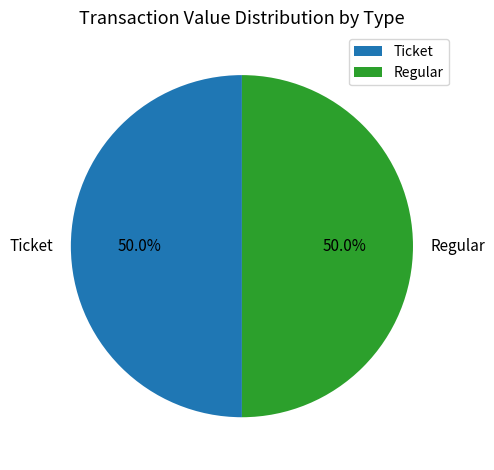

What is the ratio of the value at Regular to the value at Ticket?

1.0